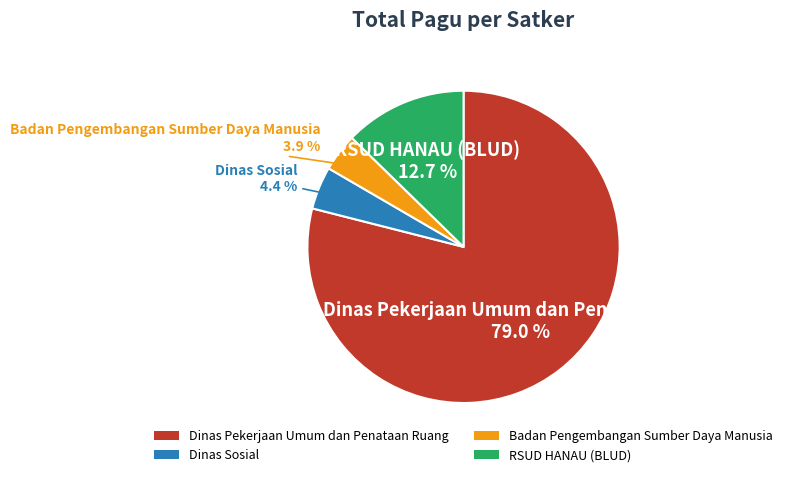

What portion of the pie excludes Badan Pengembangan Sumber Daya Manusia?

96.1%